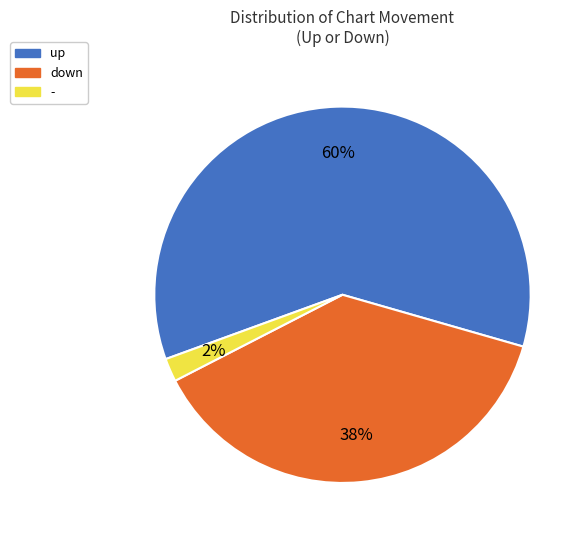

To the nearest percent, what portion does down represent?

38%